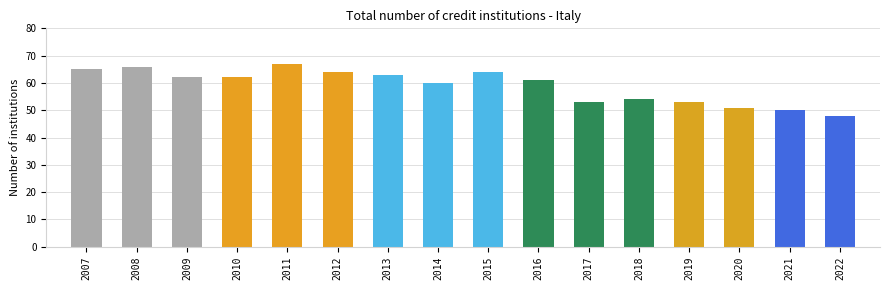

Reading right to left, extract all data points from this chart.

48	50	51	53	54	53	61	64	60	63	64	67	62	62	66	65